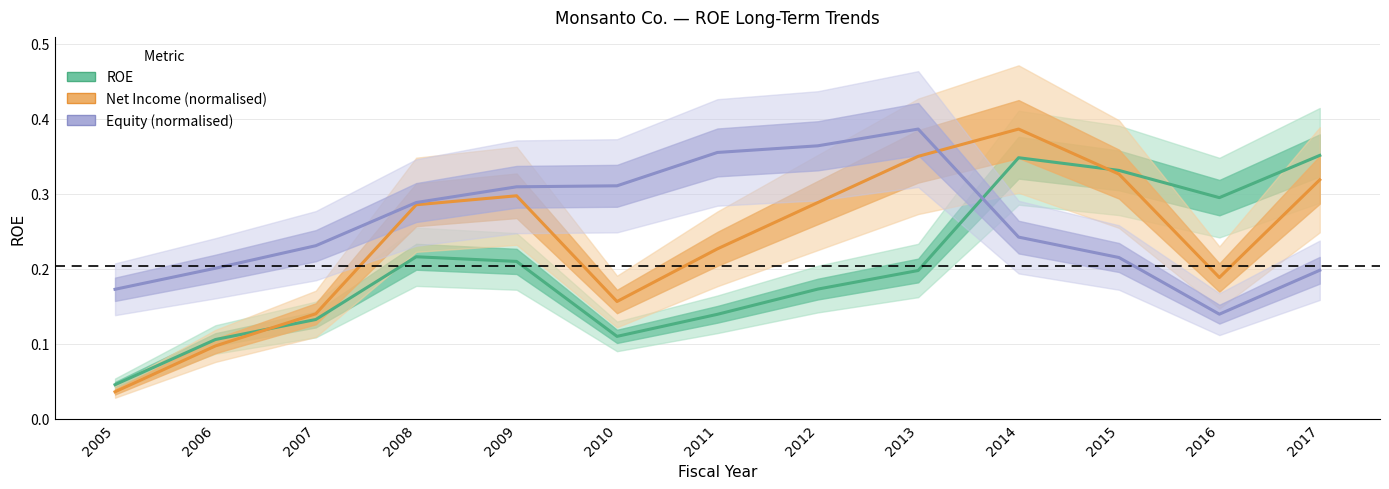

What is the average value of the Net Income (normalised) series?

0.2